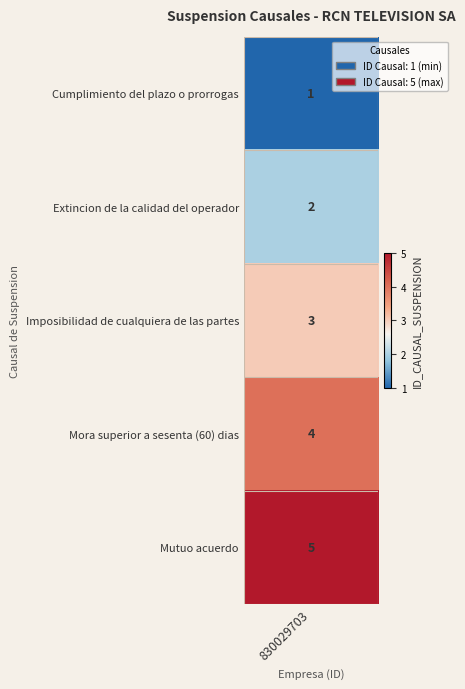

Is it true that the value at 3 is 4?

True